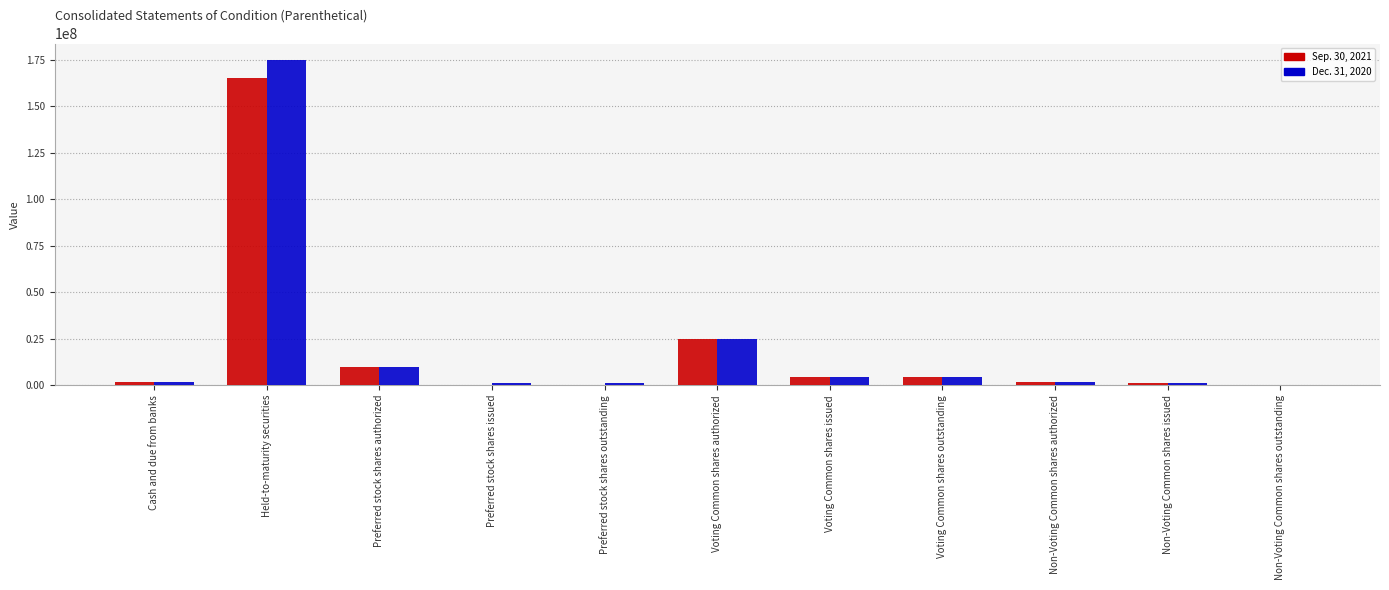

True or false: Dec. 31, 2020 has a value of 25000000 at Voting Common shares authorized.

True